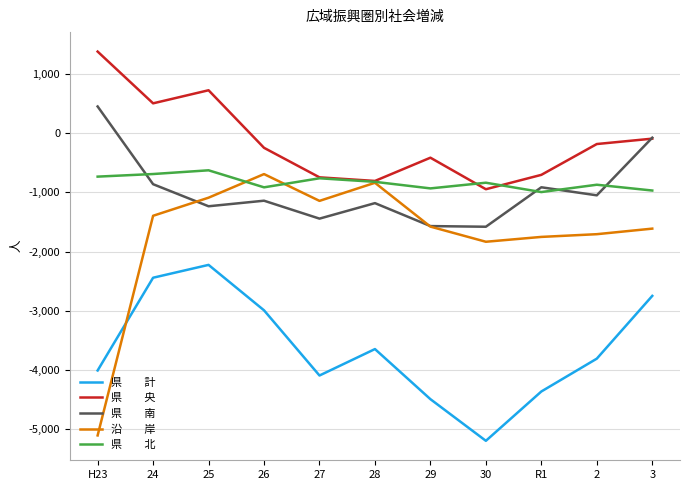

Which label corresponds to the largest value in the chart?

H23